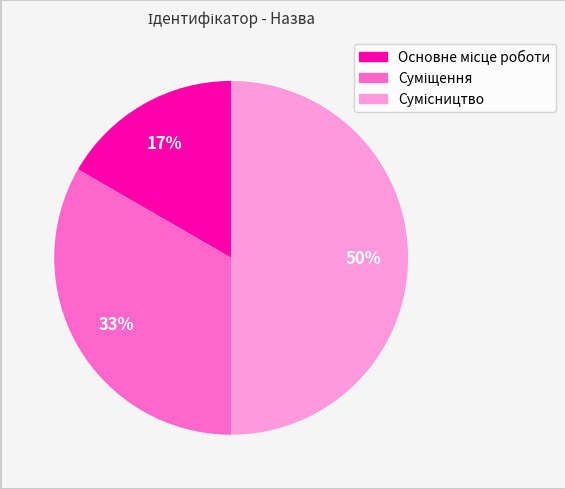

To the nearest percent, what is the difference between the largest and smallest slice percentages?

33%